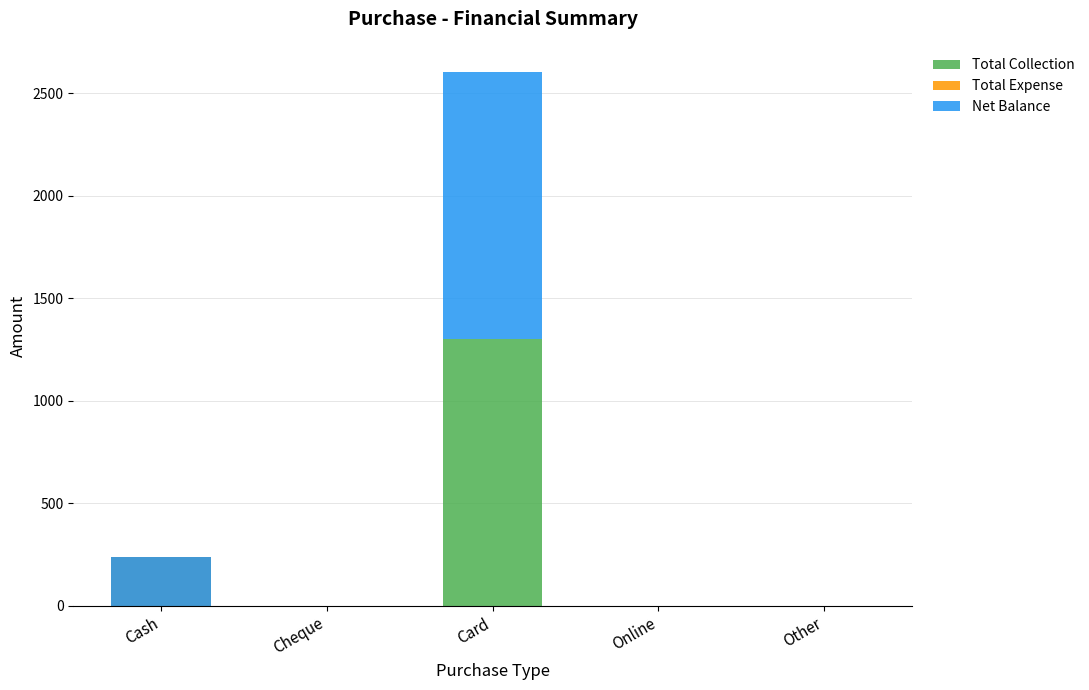

Count the number of categories in the chart.

5